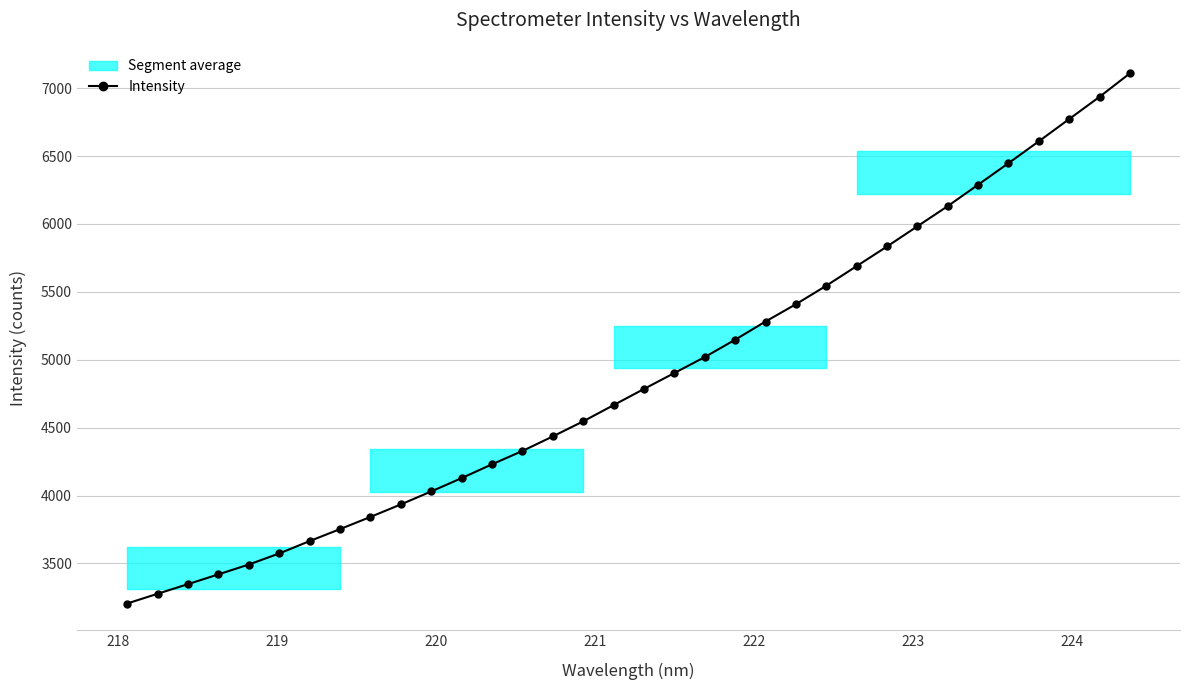

How many values are below 4784?

17